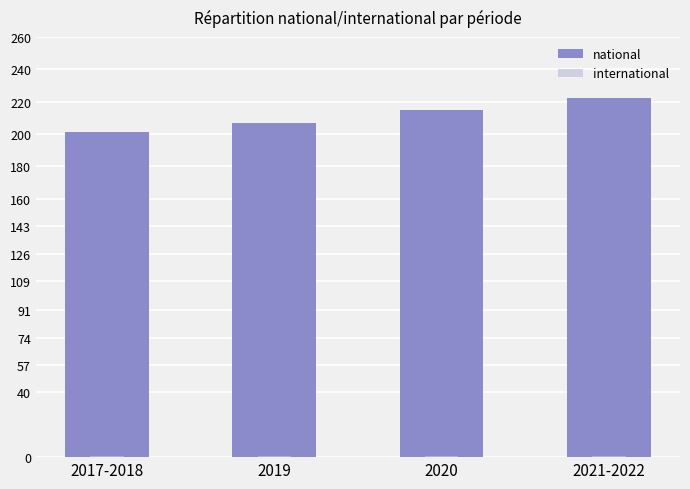

The value of international at 2017-2018 is 2. True or false?

False